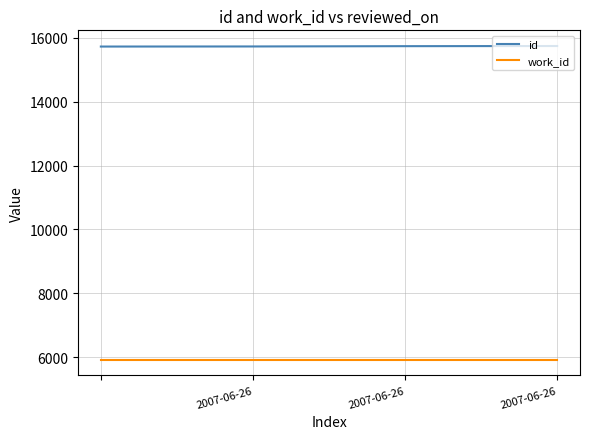

List the series in order of their overall mean, lowest first.

work_id, id